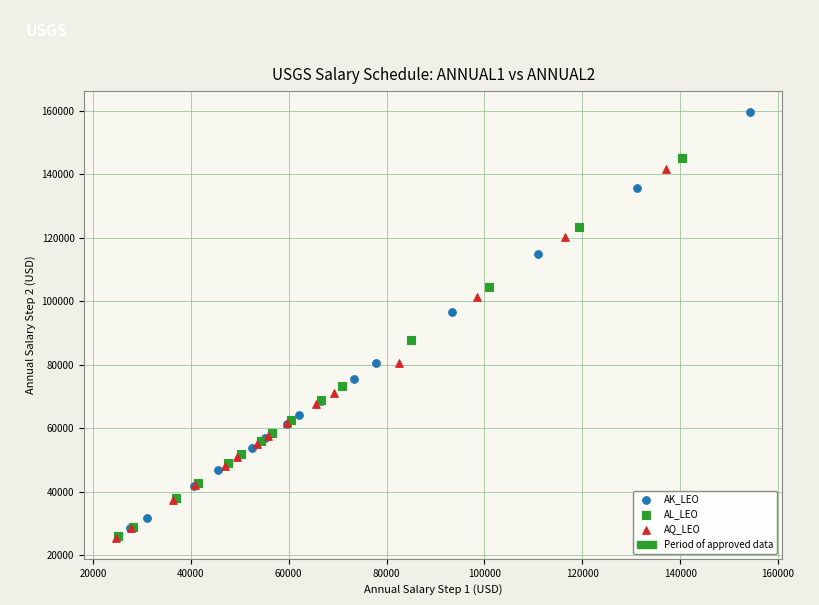

Which series contains the highest Y value?

AK_LEO